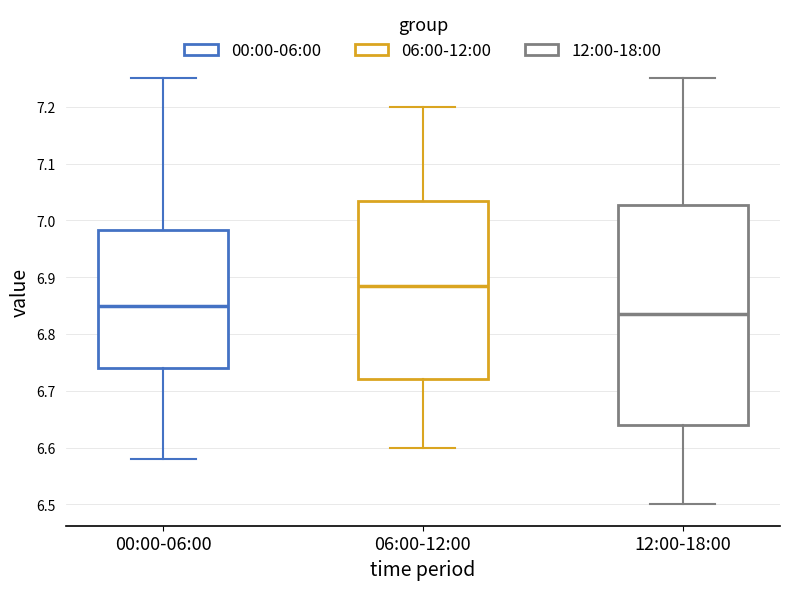

Where does the upper whisker of the box for 06:00-12:00 end on the y-axis? The values are not printed on the chart, so give them approximately, as read against the axis.

7.20